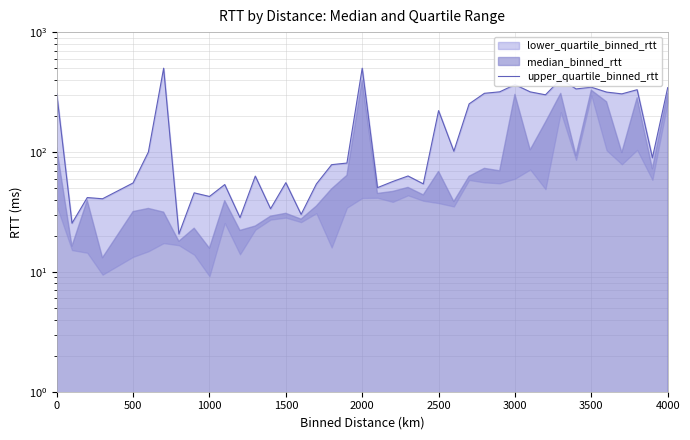

The chart shows a value of 12.6 at 13. True or false?

False